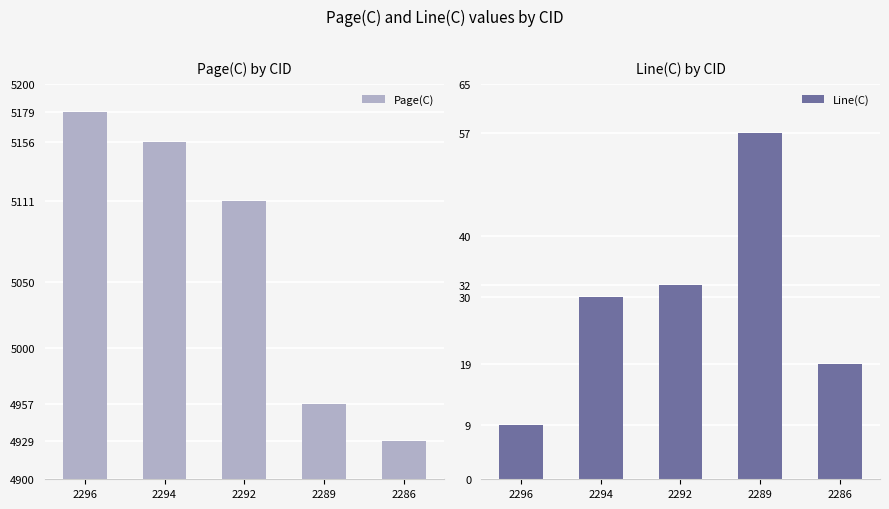

What is the total value across all series at 2289?

5014